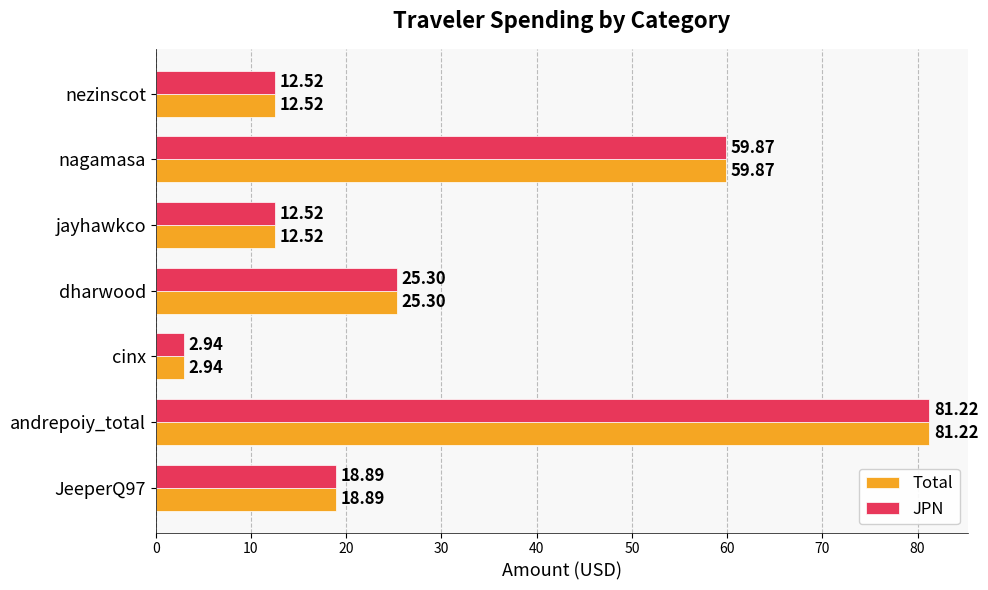

What is the sum of all JPN values?

213.3